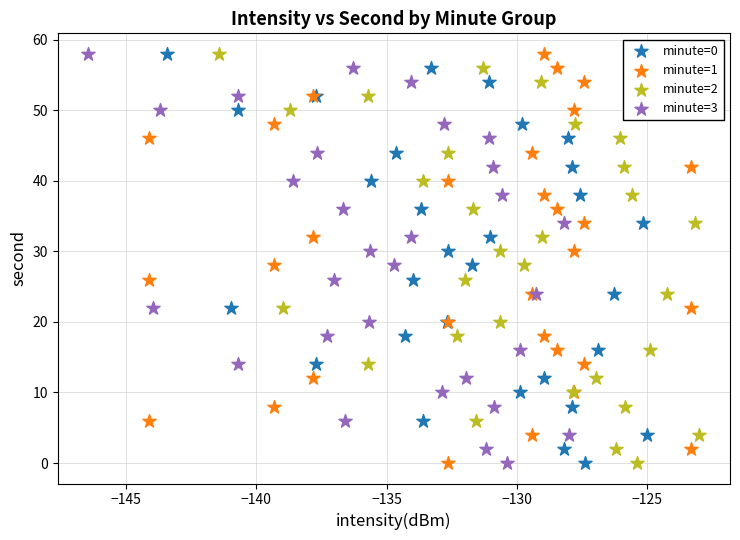

What are all the series names shown in the legend?

minute=0, minute=1, minute=2, minute=3